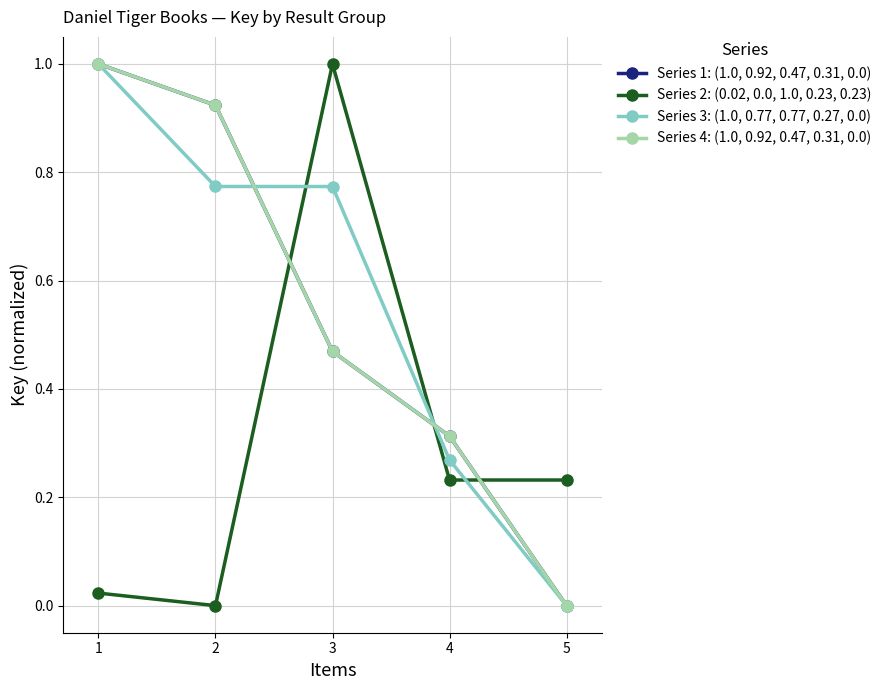

Reading left to right, what are all the values shown in this chart?

Series 1: (1.0, 0.92, 0.47, 0.31, 0.0): 1=1.0	2=0.9	3=0.5	4=0.3	5=0.0
Series 2: (0.02, 0.0, 1.0, 0.23, 0.23): 1=0.0	2=0.0	3=1.0	4=0.2	5=0.2
Series 3: (1.0, 0.77, 0.77, 0.27, 0.0): 1=1.0	2=0.8	3=0.8	4=0.3	5=0.0
Series 4: (1.0, 0.92, 0.47, 0.31, 0.0): 1=1.0	2=0.9	3=0.5	4=0.3	5=0.0